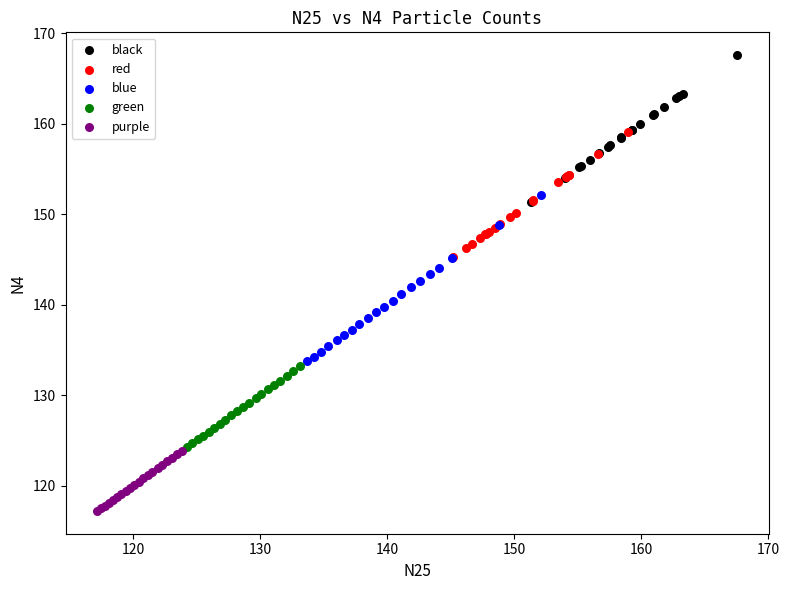

What are all the series names shown in the legend?

black, red, blue, green, purple